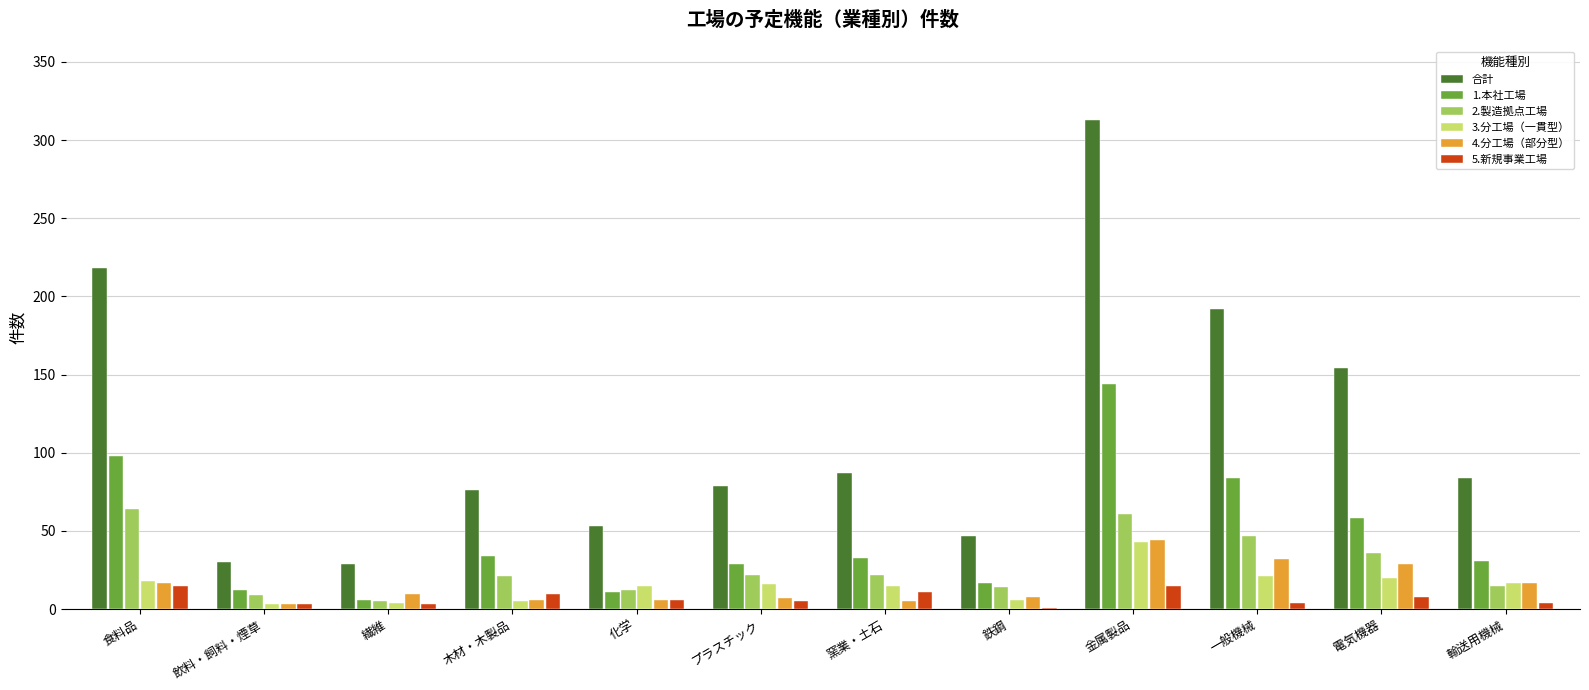

Which series has the widest spread of values?

合計